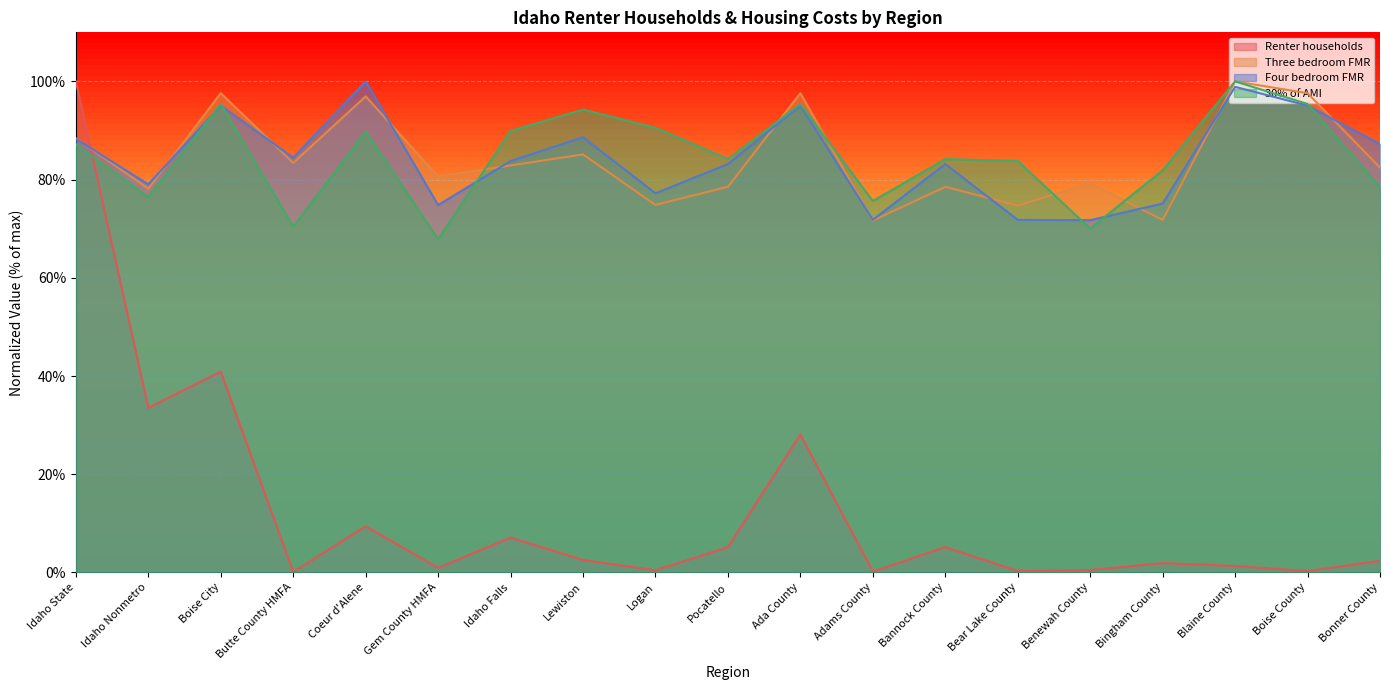

Does the chart have visible grid lines?

Yes